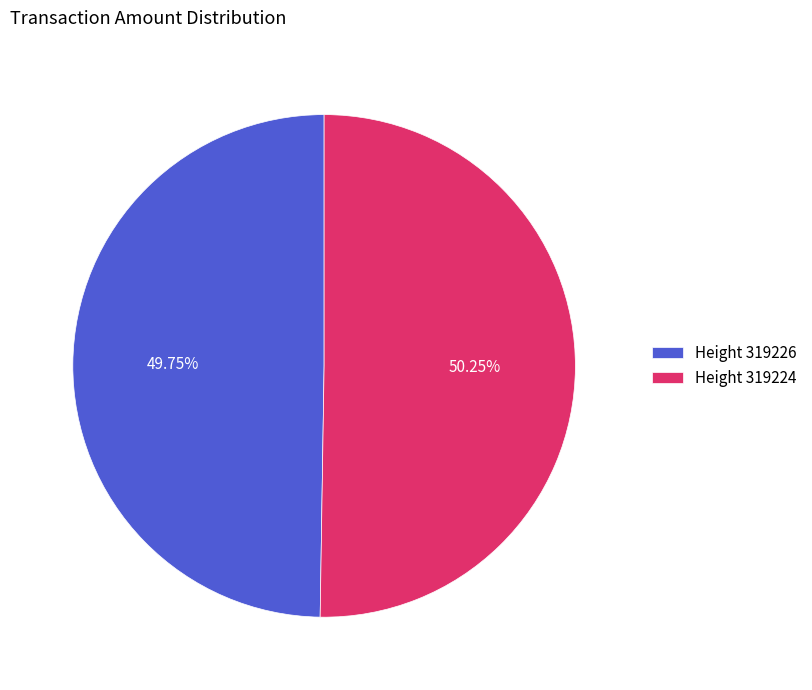

Combined, do Height 319224 and Height 319226 account for over 50%?

Yes